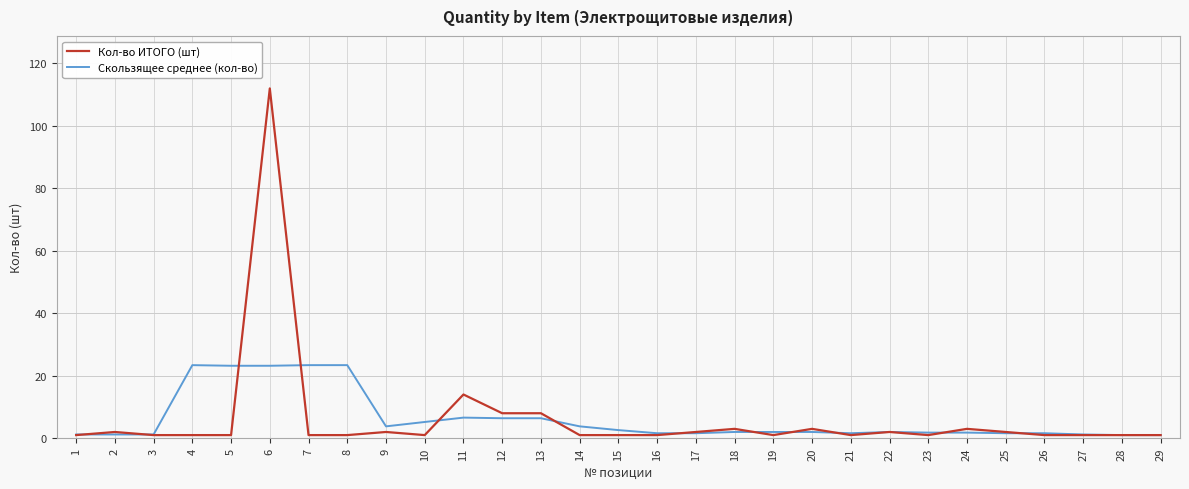

Rank the series by their maximum value, from lowest to highest.

Скользящее среднее (кол-во), Кол-во ИТОГО (шт)